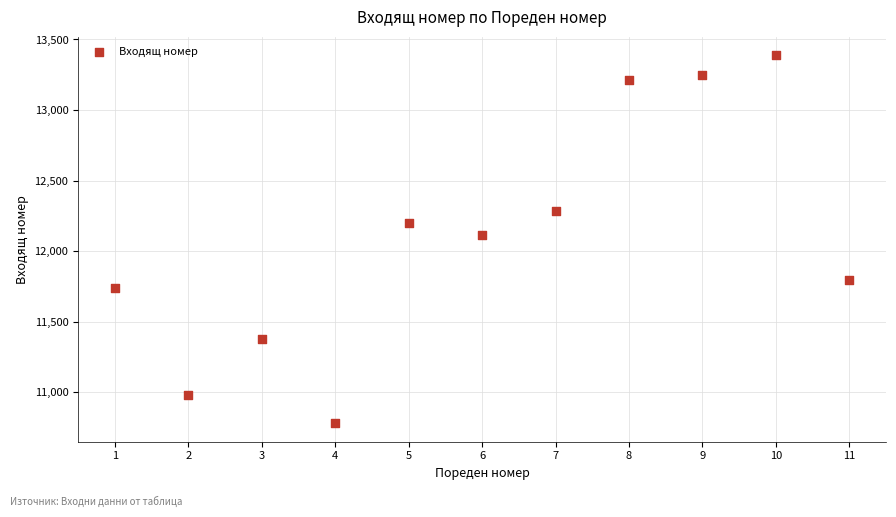

What is the average X value?

6